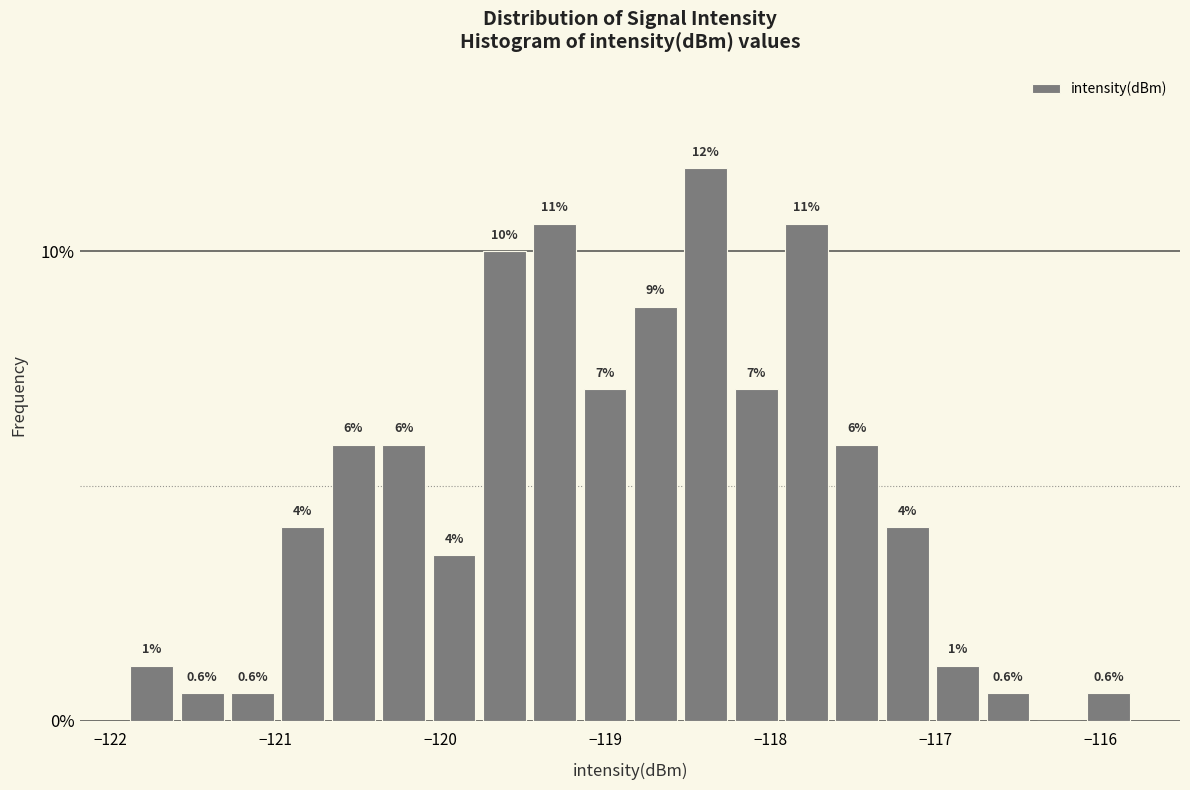

Read against the x-axis, roughly where is the centre of the tallest bar?

-118.4